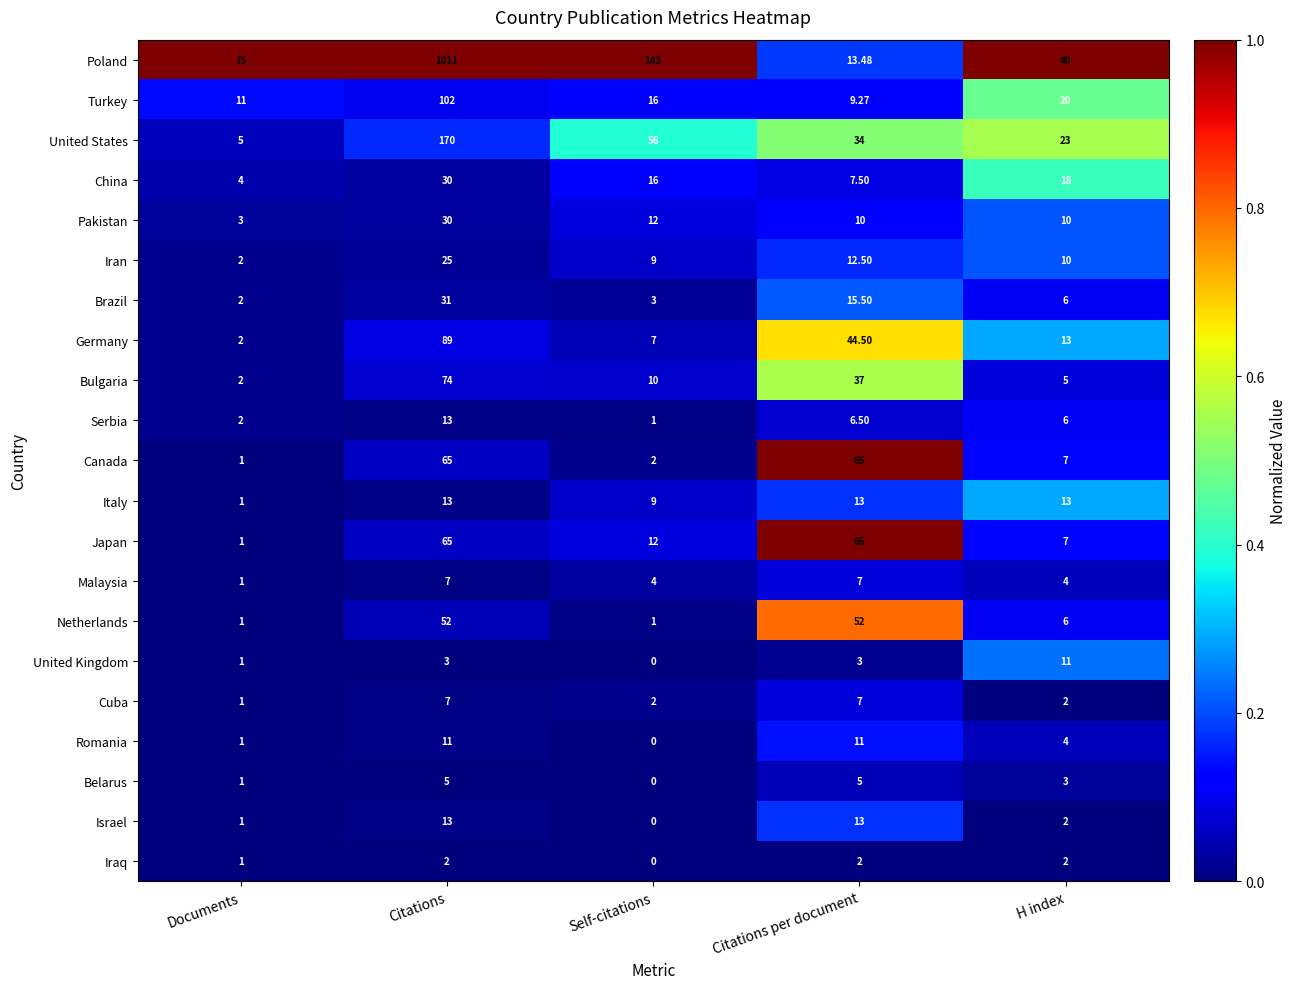

At which category is the sum across all series the highest?

Citations